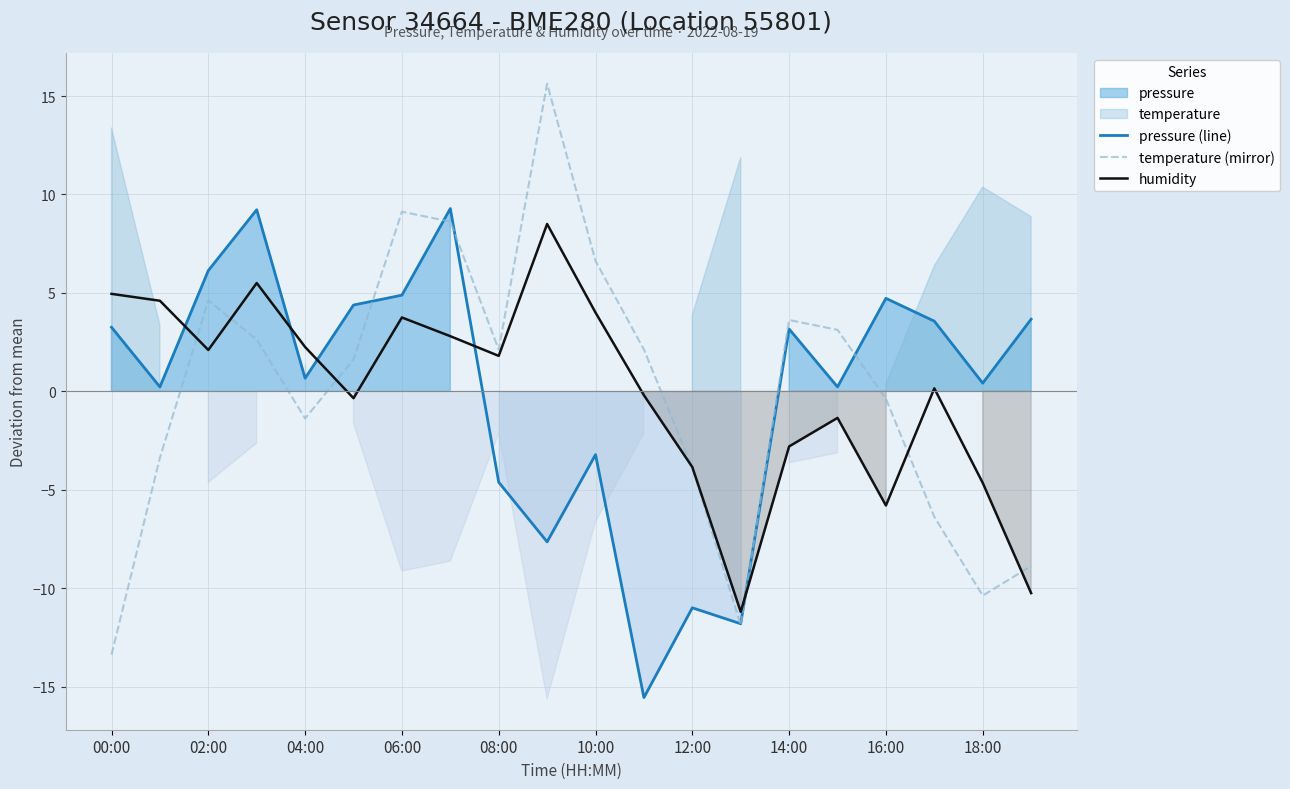

What is the difference between the maximum and minimum values in the temperature (mirror) series?

29.0